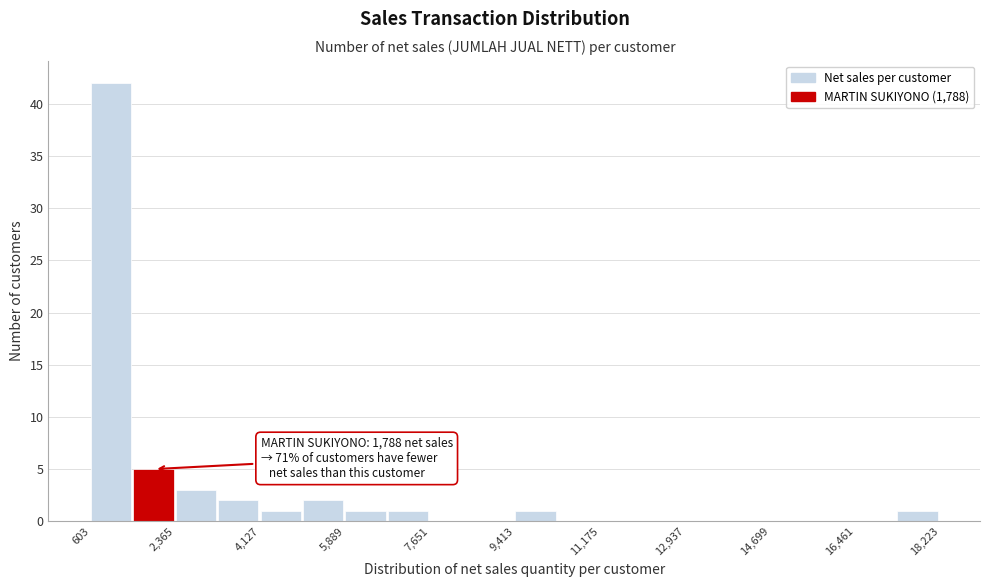

Over which range of the x-axis is the bar tallest?

600 to 1400